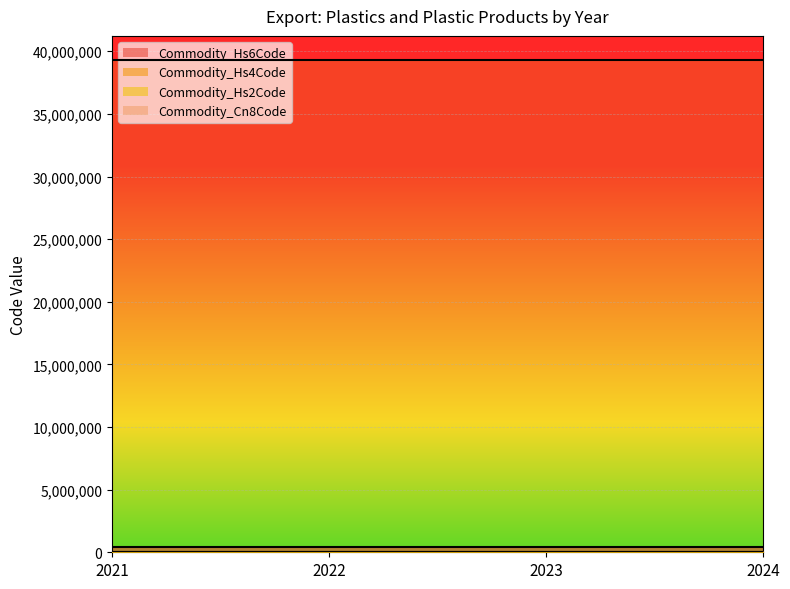

At how many categories does at least one series exceed 9317110?

4